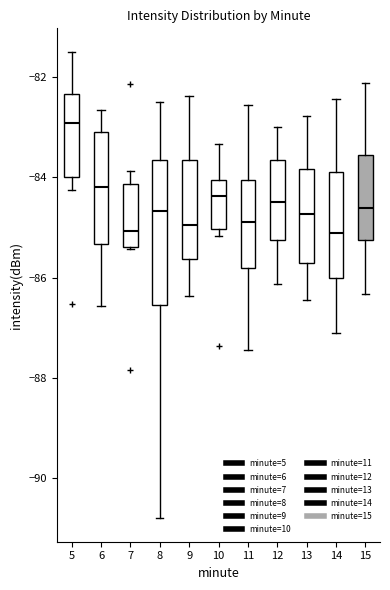

Where is the lower edge of the box at x = 12 on the y-axis? The values are not printed on the chart, so give them approximately, as read against the axis.

-85.2